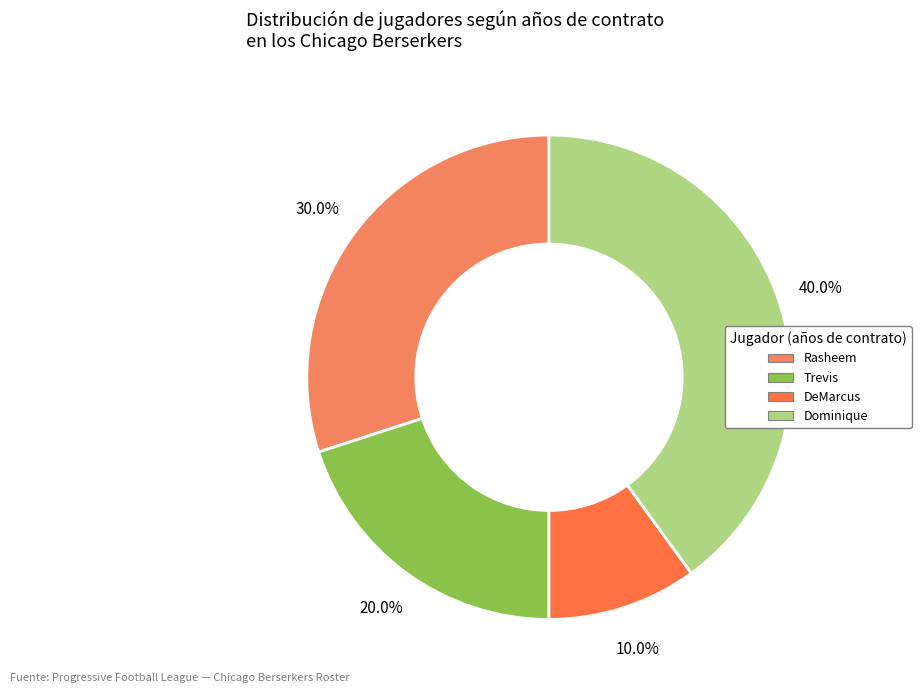

To the nearest percent, what portion does Dominique represent?

40%